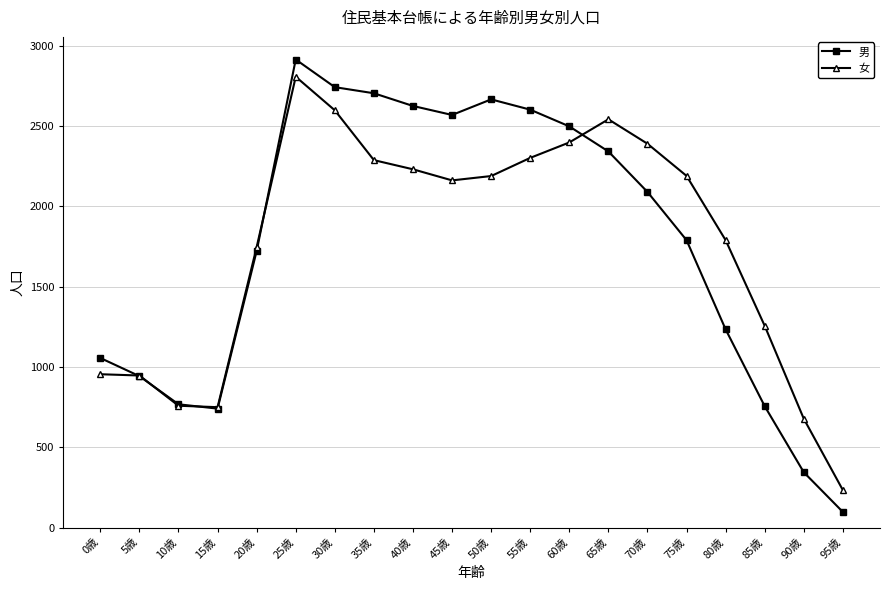

What is the label of the 12th point from the left?

55歳